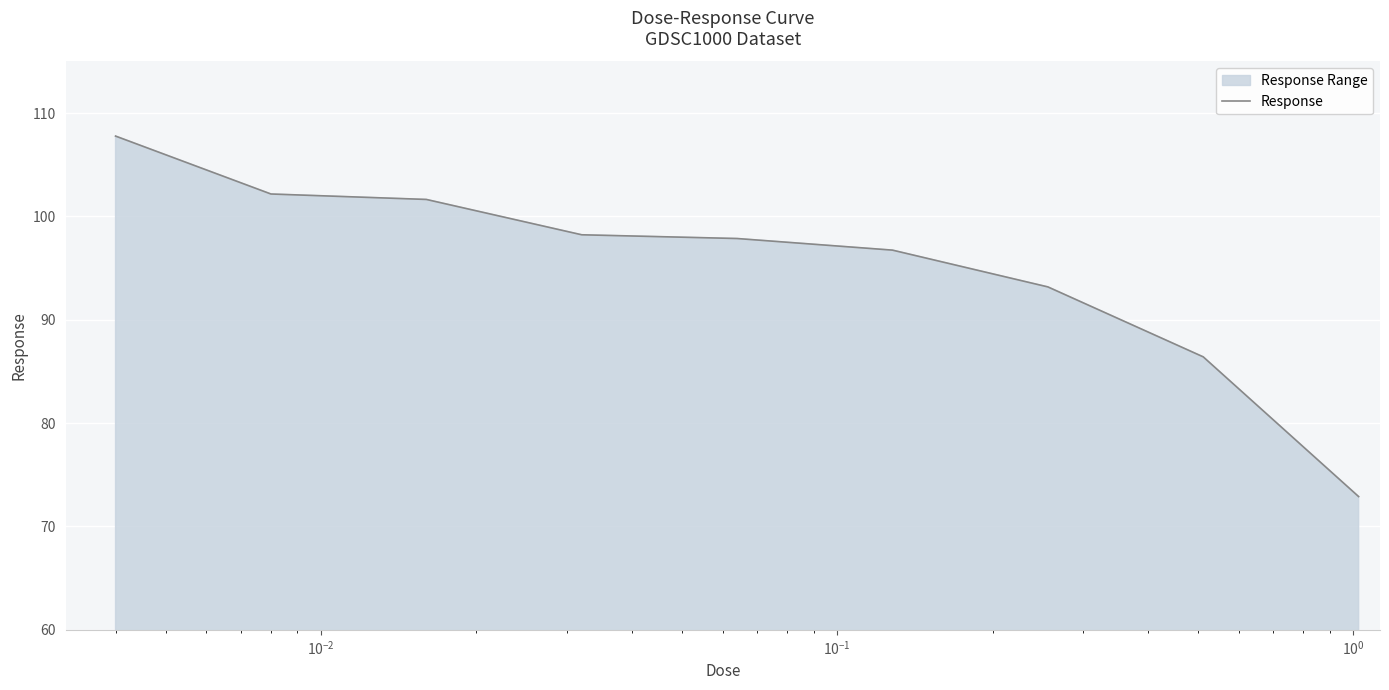

What is the greatest value displayed?

107.8